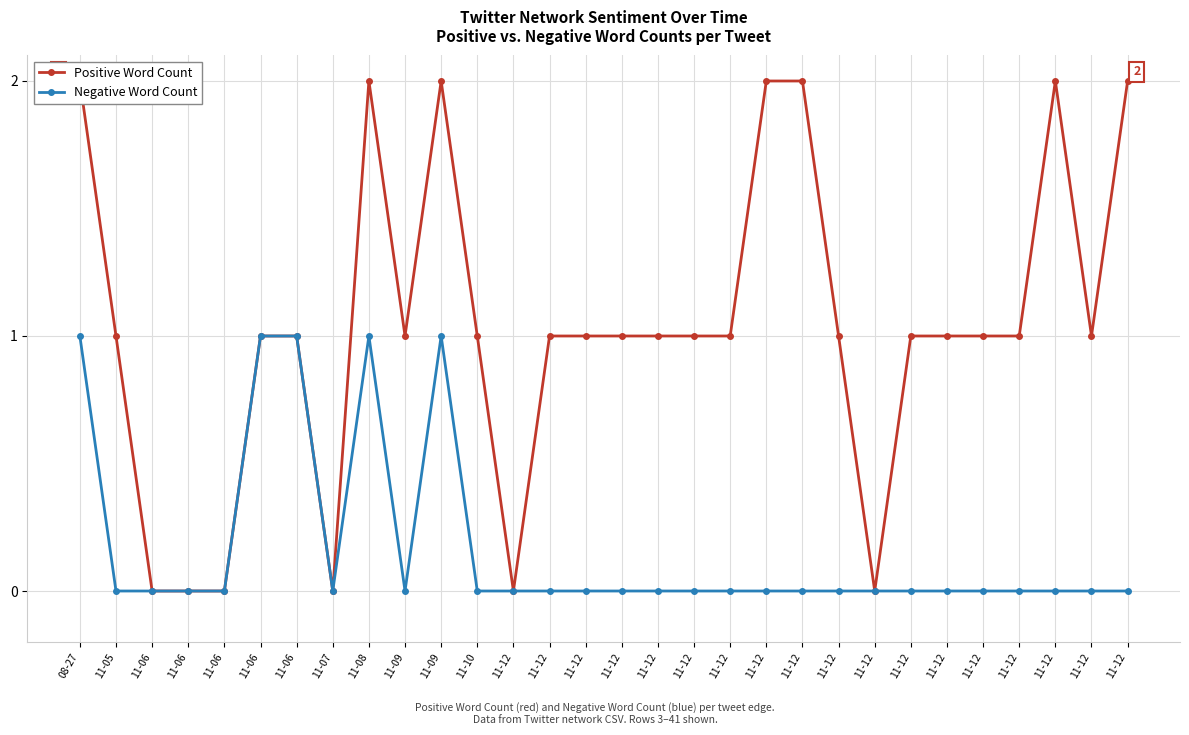

True or false: Positive Word Count has more than 1 points higher than both neighbors.

True